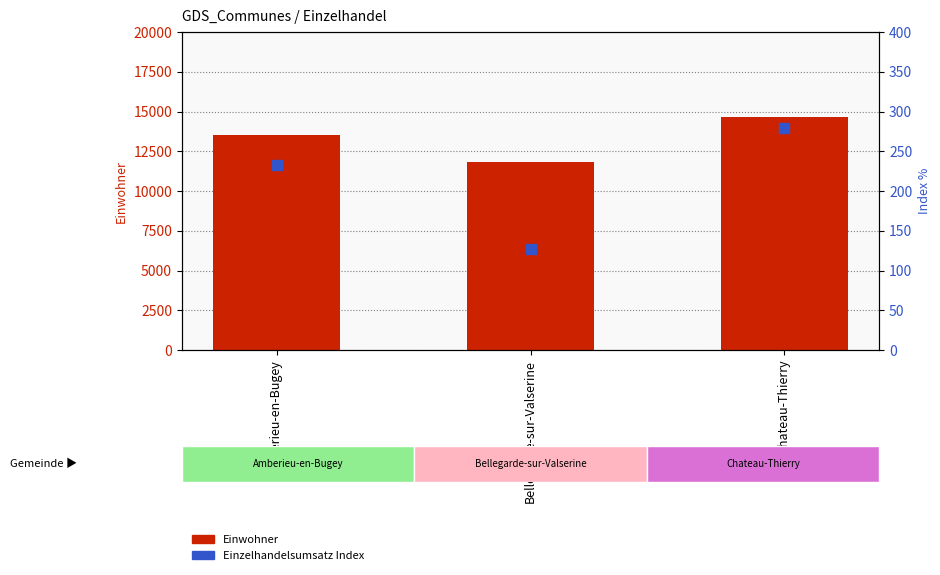

At how many categories does at least one series exceed 12260?

2